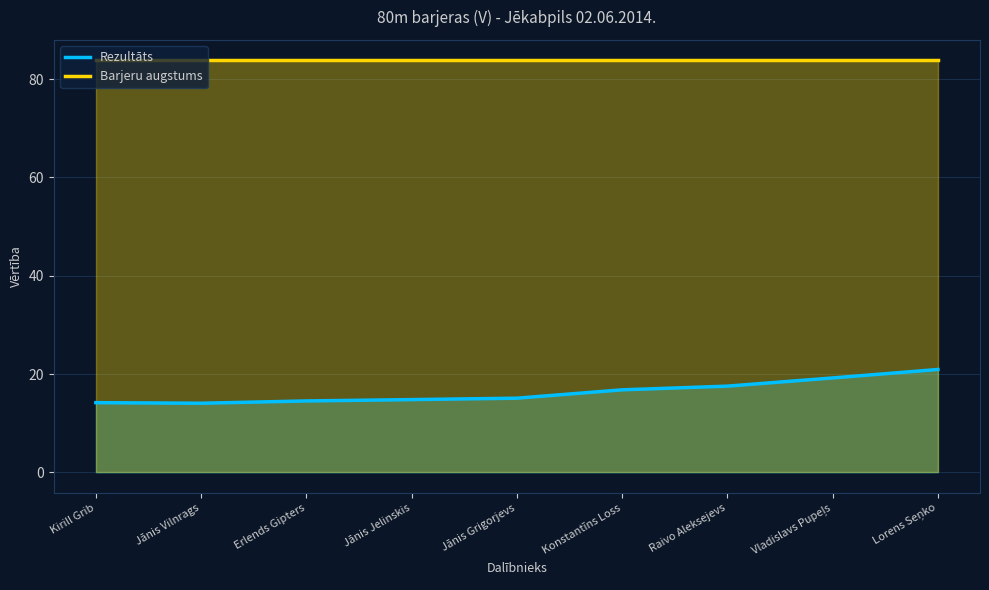

True or false: Rezultāts and Barjeru augstums intersect in this chart.

False